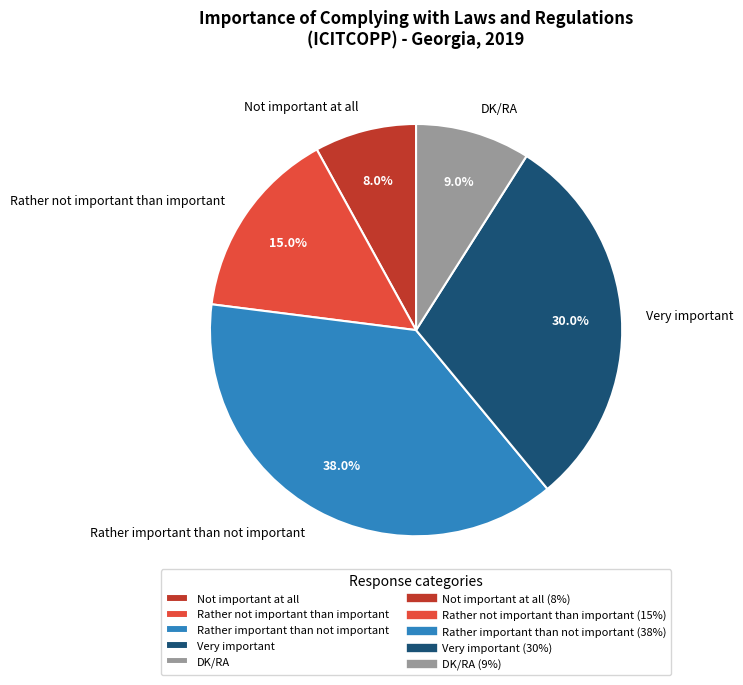

Which category has the smallest portion of the pie?

Not important at all